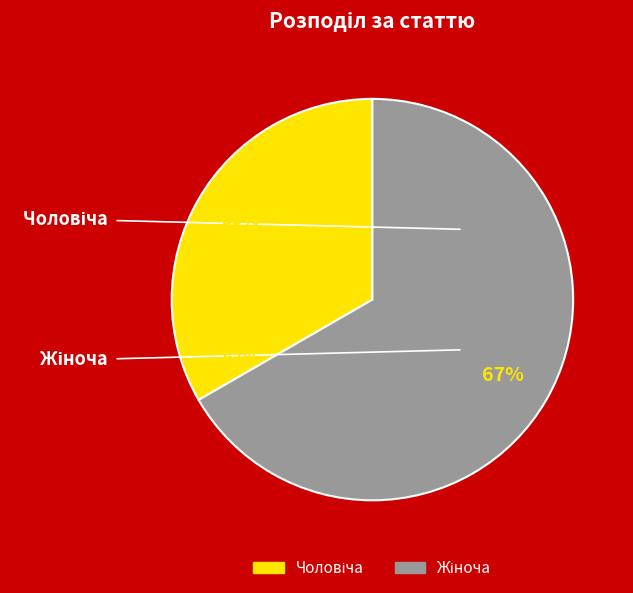

Is there a majority slice in this chart?

Yes